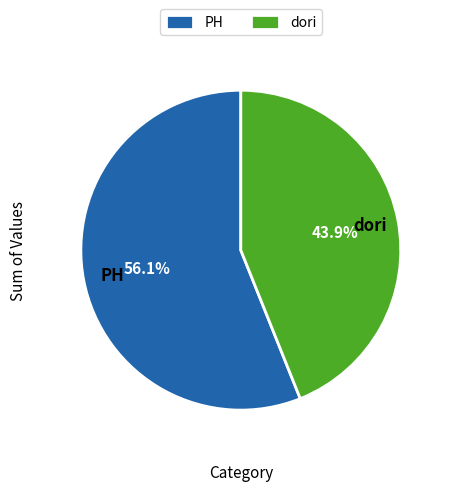

Rank the categories by value from lowest to highest.

dori, PH